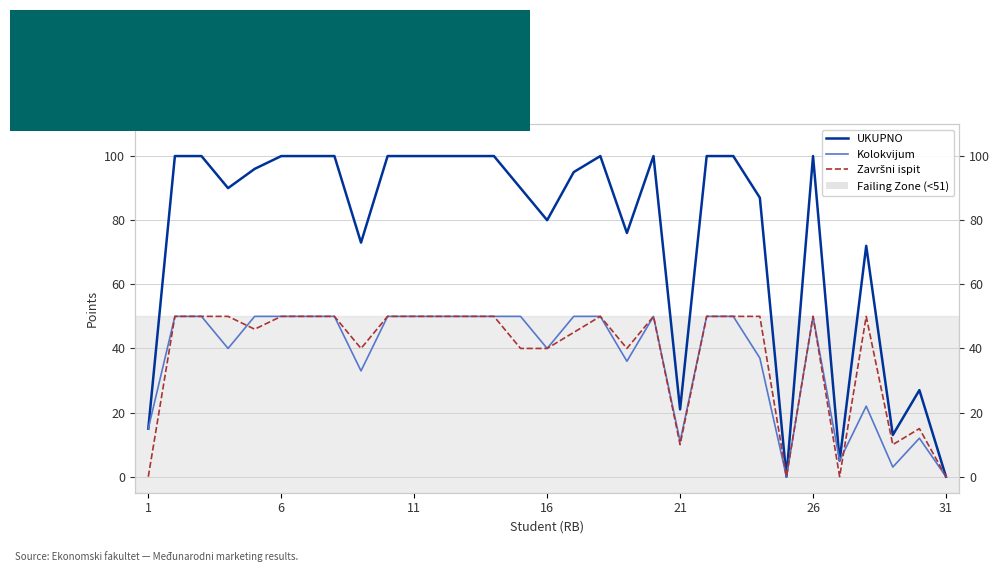

Which series ends up on top after the final intersection of Završni ispit and Kolokvijum?

Završni ispit